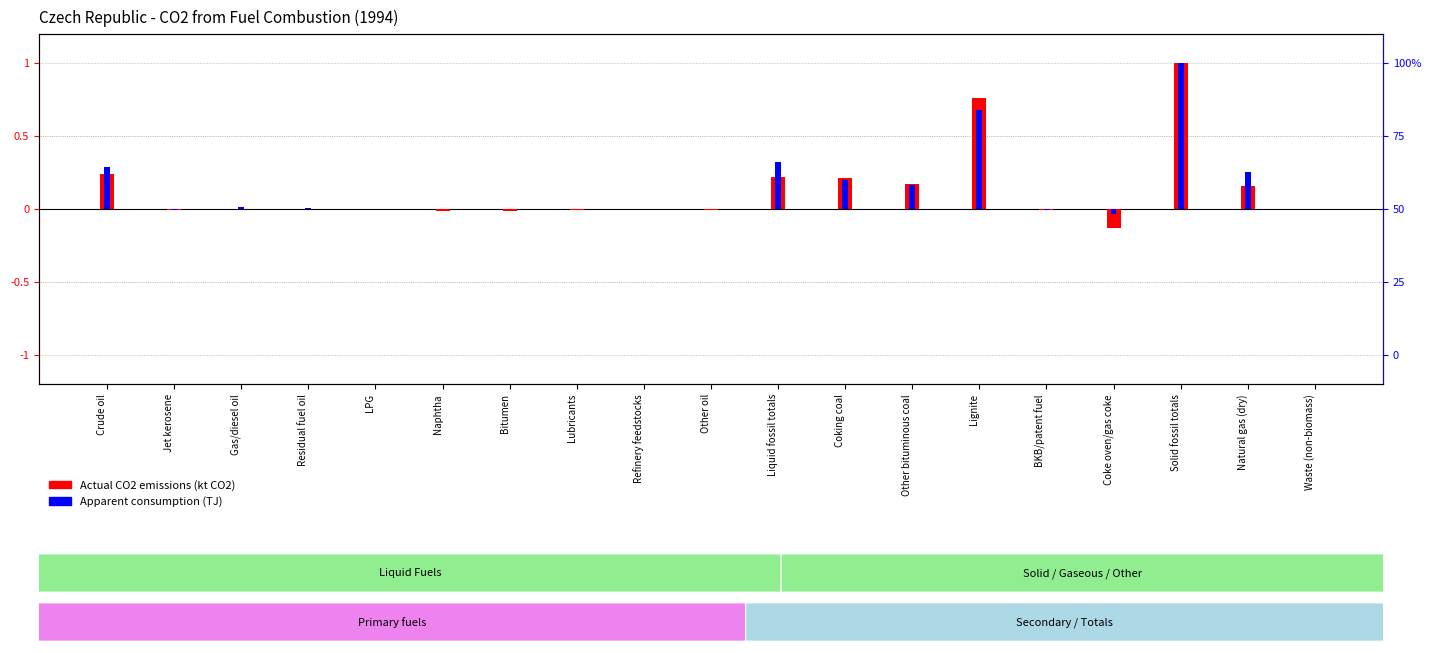

What is the difference between the Apparent consumption (TJ) values at Natural gas (dry) and Waste (non-biomass)?

0.3